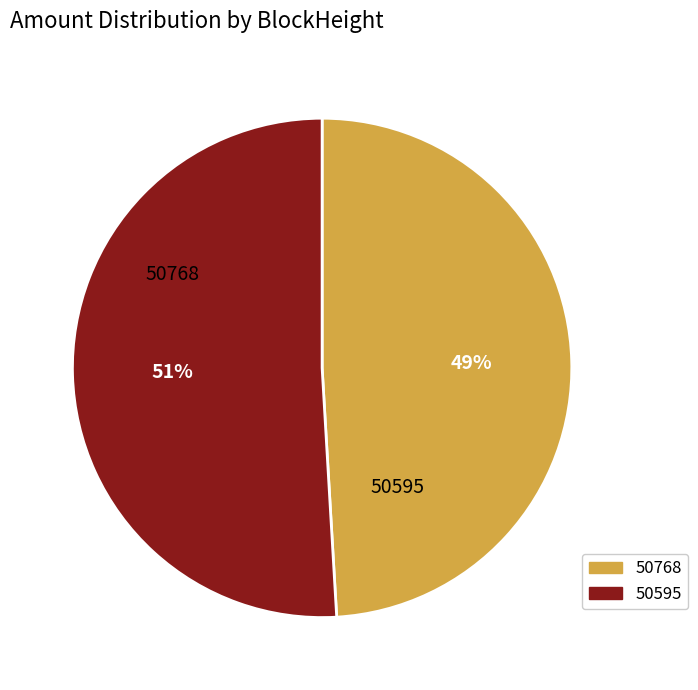

Is it true that 50768 is 14% of the pie?

False